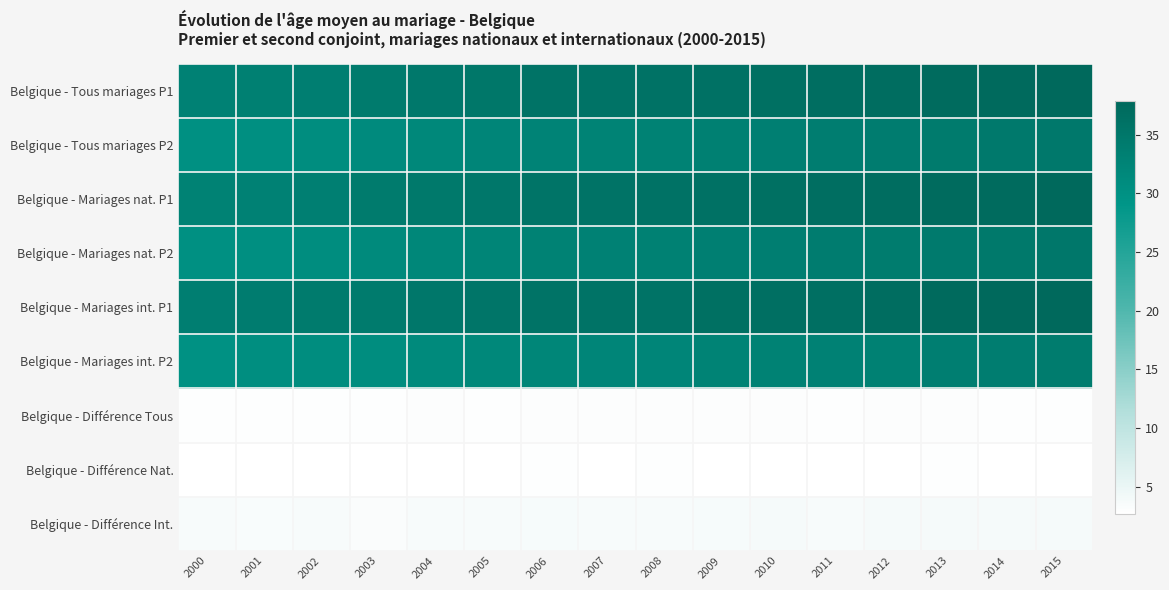

Reading right to left, list all the values displayed in this chart.

Belgique - Tous mariages P1: 2015=37.7	2014=37.5	2013=37.3	2012=36.9	2011=36.7	2010=36.4	2009=36.2	2008=35.9	2007=35.7	2006=35.7	2005=35.1	2004=34.8	2003=34.2	2002=33.6	2001=33.2	2000=33.0
Belgique - Tous mariages P2: 2015=34.8	2014=34.5	2013=34.3	2012=34.0	2011=33.8	2010=33.4	2009=33.2	2008=32.9	2007=32.8	2006=32.6	2005=32.1	2004=31.8	2003=31.3	2002=30.7	2001=30.3	2000=30.1
Belgique - Mariages nat. P1: 2015=37.7	2014=37.4	2013=37.2	2012=36.9	2011=36.8	2010=36.4	2009=36.1	2008=36.0	2007=35.7	2006=35.7	2005=35.0	2004=34.7	2003=34.2	2002=33.4	2001=33.0	2000=32.8
Belgique - Mariages nat. P2: 2015=34.9	2014=34.7	2013=34.4	2012=34.1	2011=34.0	2010=33.6	2009=33.4	2008=33.1	2007=32.9	2006=32.8	2005=32.3	2004=31.9	2003=31.4	2002=30.7	2001=30.3	2000=30.1
Belgique - Mariages int. P1: 2015=37.9	2014=37.8	2013=37.5	2012=37.0	2011=36.6	2010=36.6	2009=36.4	2008=35.8	2007=35.8	2006=35.8	2005=35.4	2004=34.9	2003=34.2	2002=34.2	2001=34.0	2000=33.5
Belgique - Mariages int. P2: 2015=34.1	2014=33.8	2013=33.6	2012=33.2	2011=33.0	2010=32.9	2009=32.7	2008=32.2	2007=32.1	2006=32.0	2005=31.8	2004=31.3	2003=30.9	2002=30.6	2001=30.5	2000=30.0
Belgique - Différence Tous: 2015=3.0	2014=3.0	2013=3.0	2012=3.0	2011=2.9	2010=3.0	2009=3.0	2008=3.0	2007=3.0	2006=3.0	2005=2.9	2004=3.0	2003=2.9	2002=2.9	2001=2.9	2000=2.9
Belgique - Différence Nat.: 2015=2.8	2014=2.8	2013=2.8	2012=2.8	2011=2.8	2010=2.8	2009=2.8	2008=2.8	2007=2.8	2006=2.8	2005=2.7	2004=2.8	2003=2.8	2002=2.7	2001=2.7	2000=2.7
Belgique - Différence Int.: 2015=3.8	2014=3.9	2013=3.9	2012=3.8	2011=3.6	2010=3.8	2009=3.7	2008=3.6	2007=3.6	2006=3.8	2005=3.6	2004=3.6	2003=3.4	2002=3.6	2001=3.5	2000=3.5